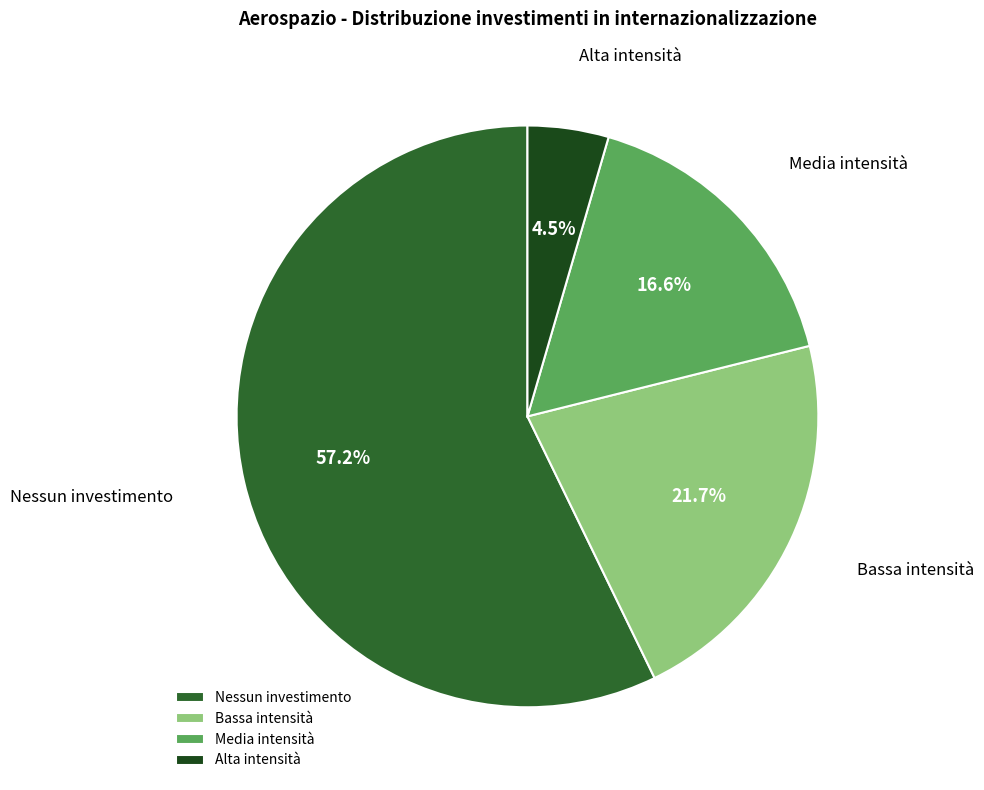

To the nearest percent, what is the difference between the largest and smallest slice percentages?

53%